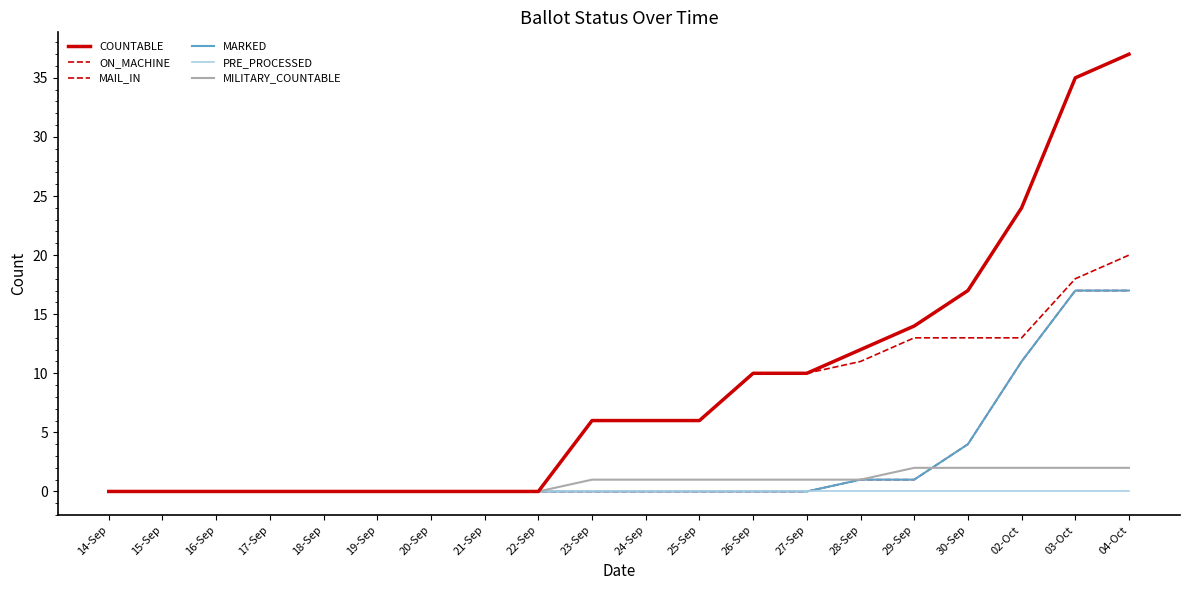

What is the difference between the maximum and minimum values in the MARKED series?

17